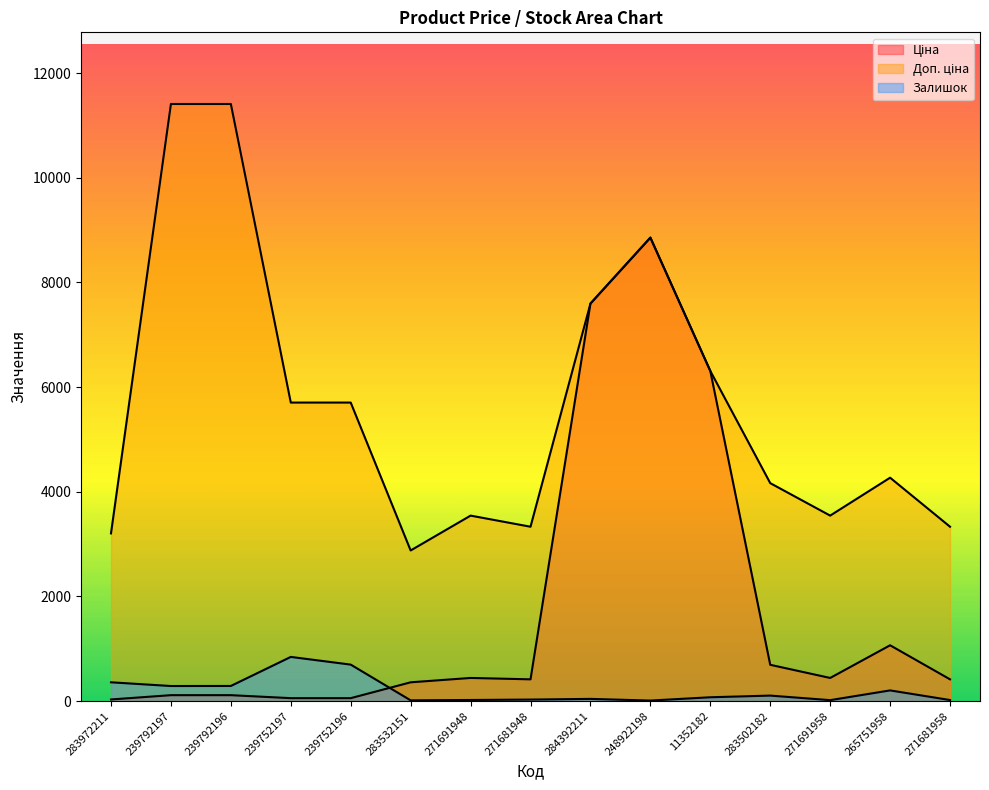

True or false: Доп. ціна and Ціна intersect in this chart.

False